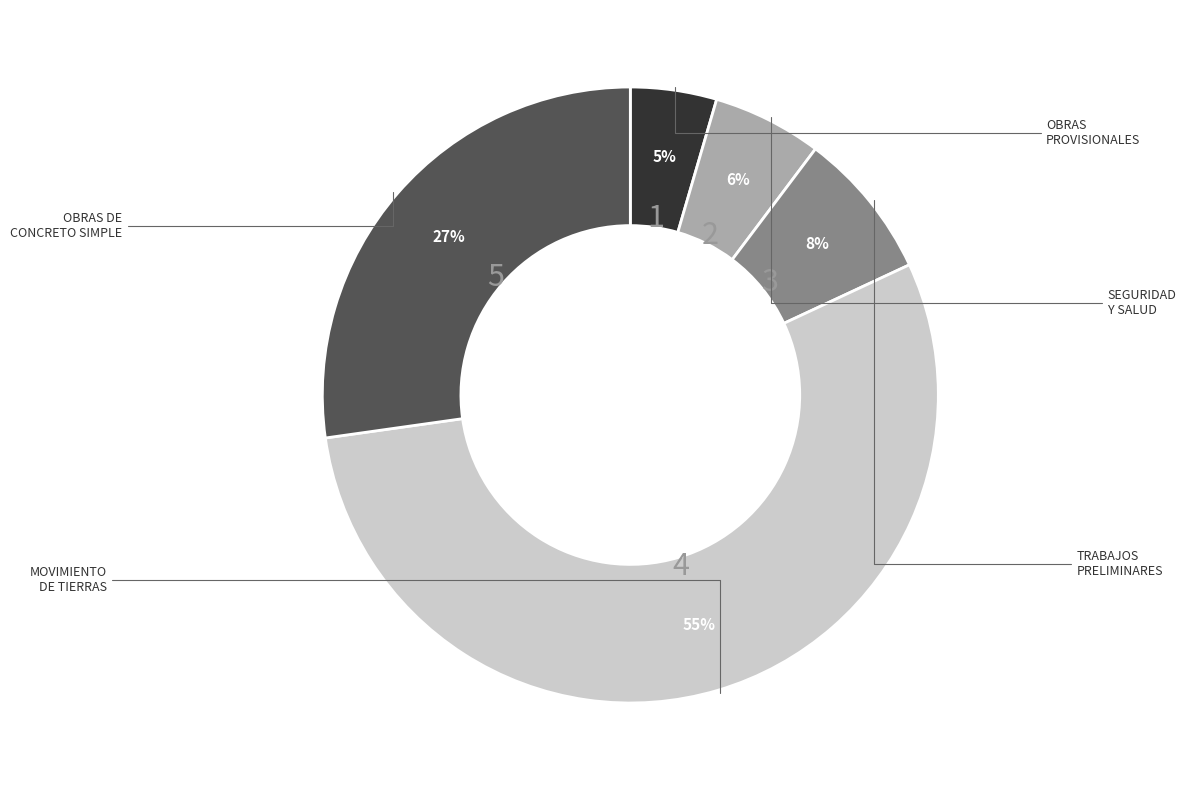

Is there any slice that represents more than half of the pie?

Yes